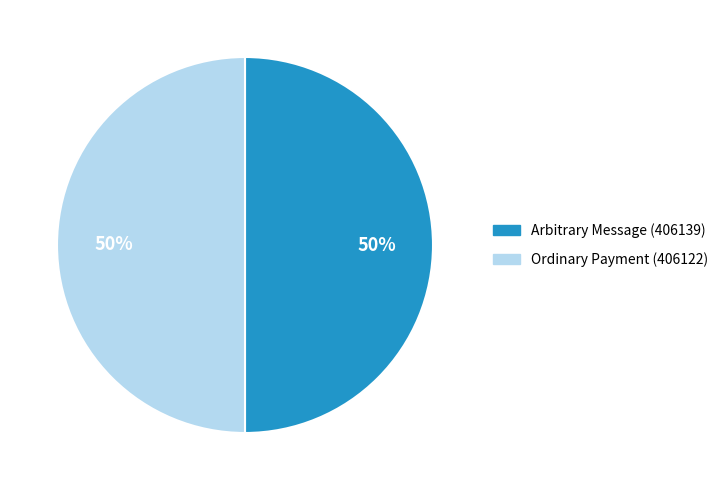

Do Ordinary Payment (406122) and Arbitrary Message (406139) together represent more than half of the pie?

Yes